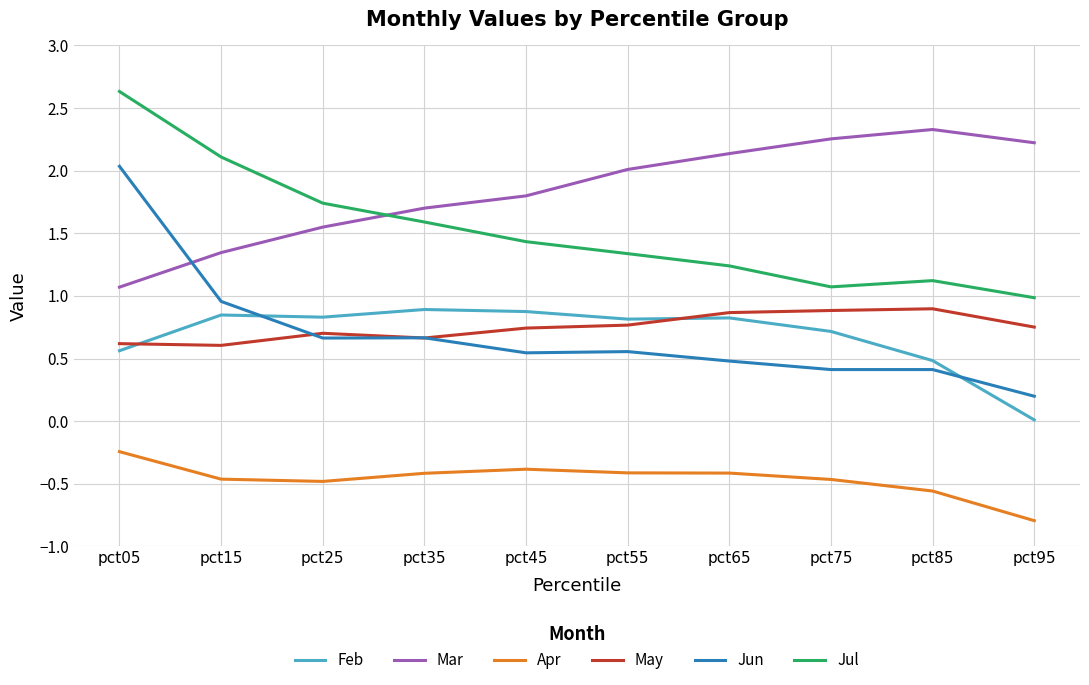

What value does the Jul series have at pct45?

1.4